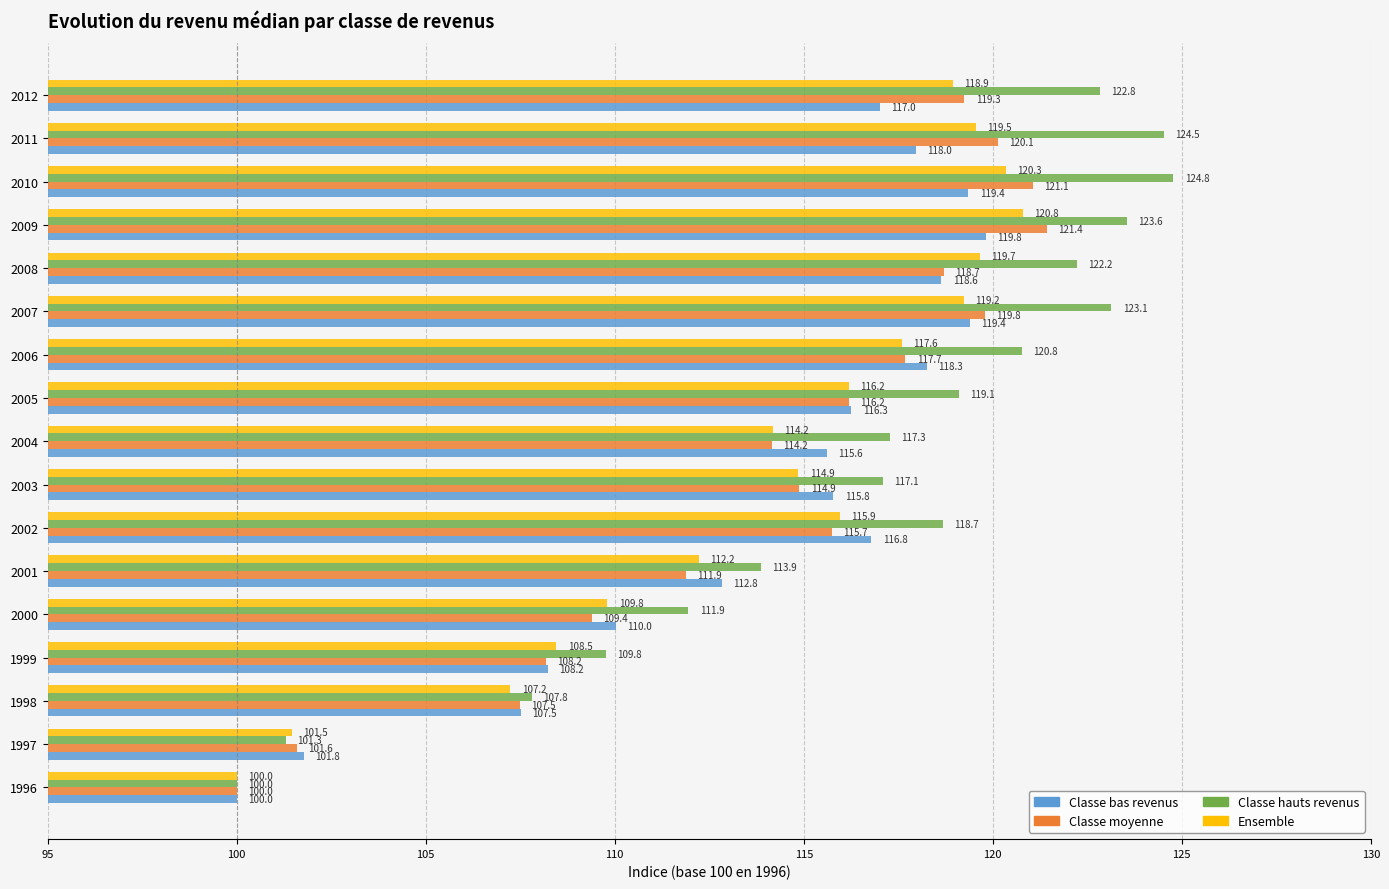

What is the average value of the Classe bas revenus series?

113.8